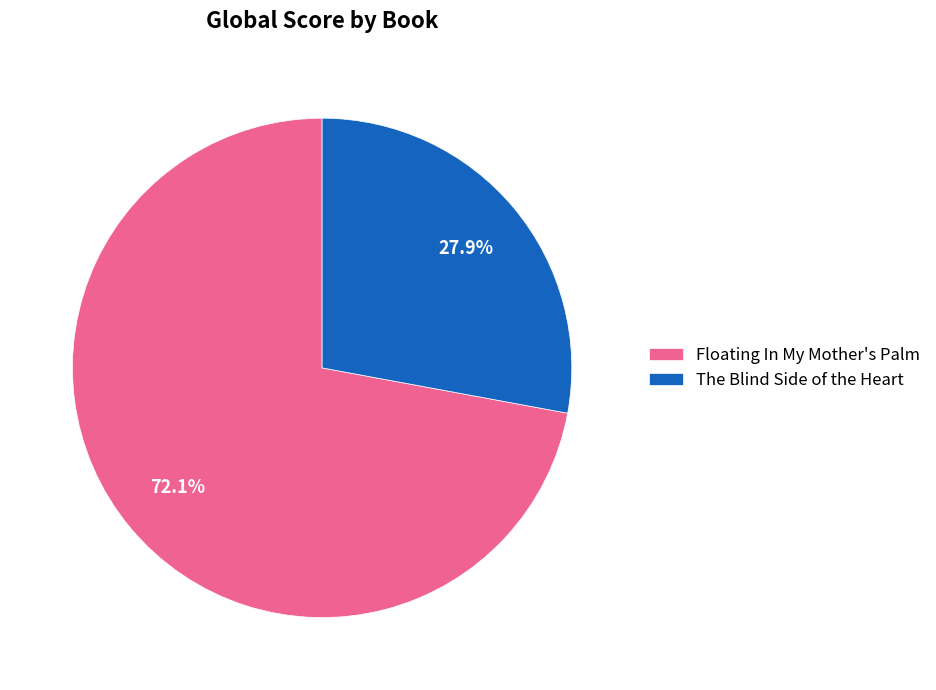

To the nearest percent, what is the average slice percentage?

50%